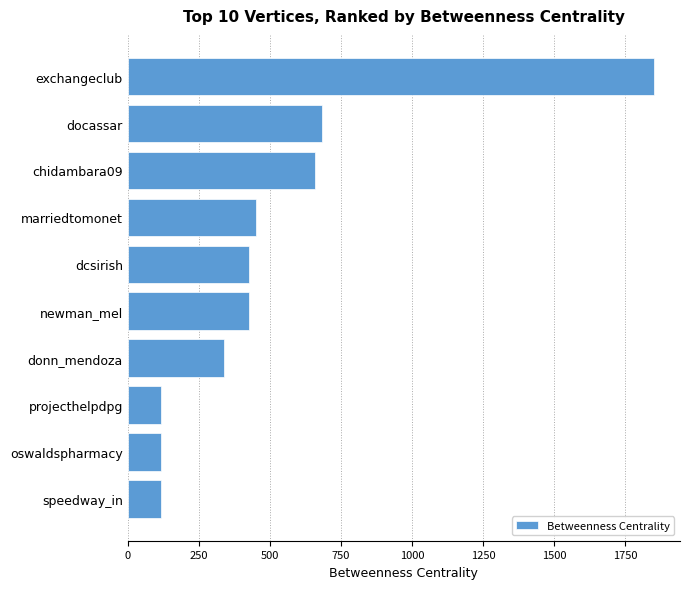

Is it true that the value at donn_mendoza is 338.7?

True